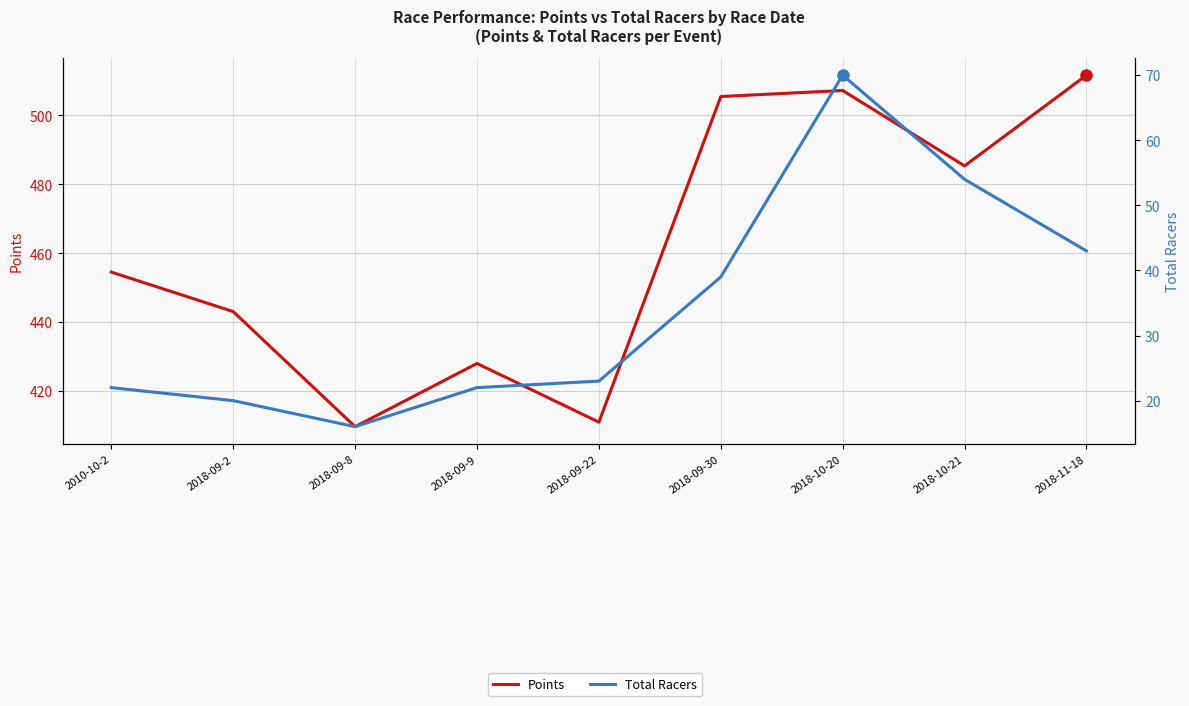

How many lines are shown in the chart?

2